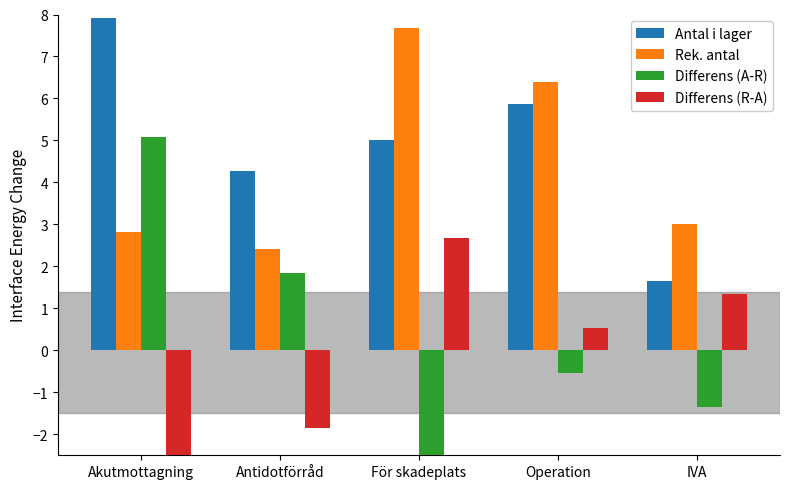

Which series has the widest spread of values?

Differens (A-R)